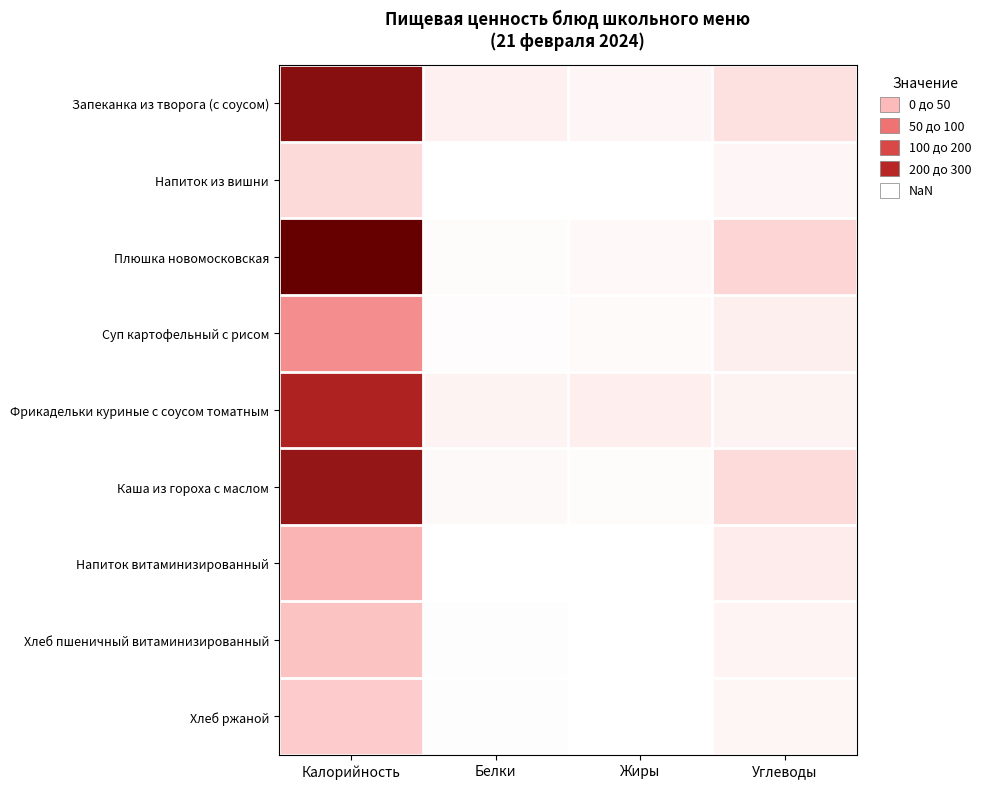

How many distinct data groups are displayed?

9